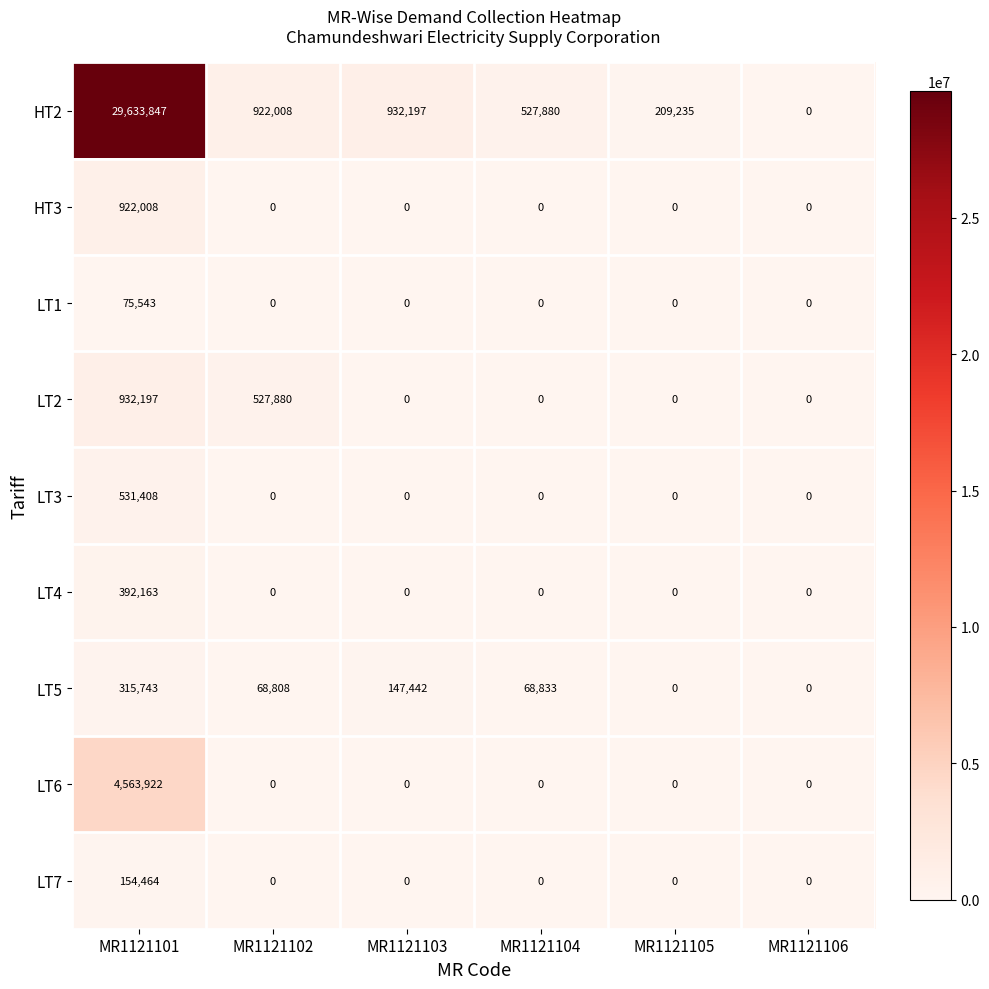

Which series changed the most between MR1121104 and MR1121106?

HT2